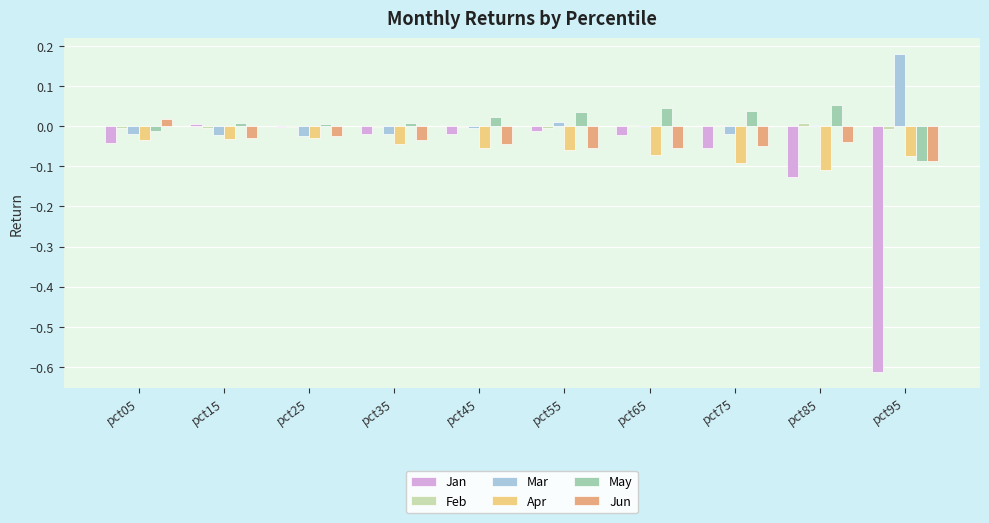

Does the chart contain stacked bars?

No